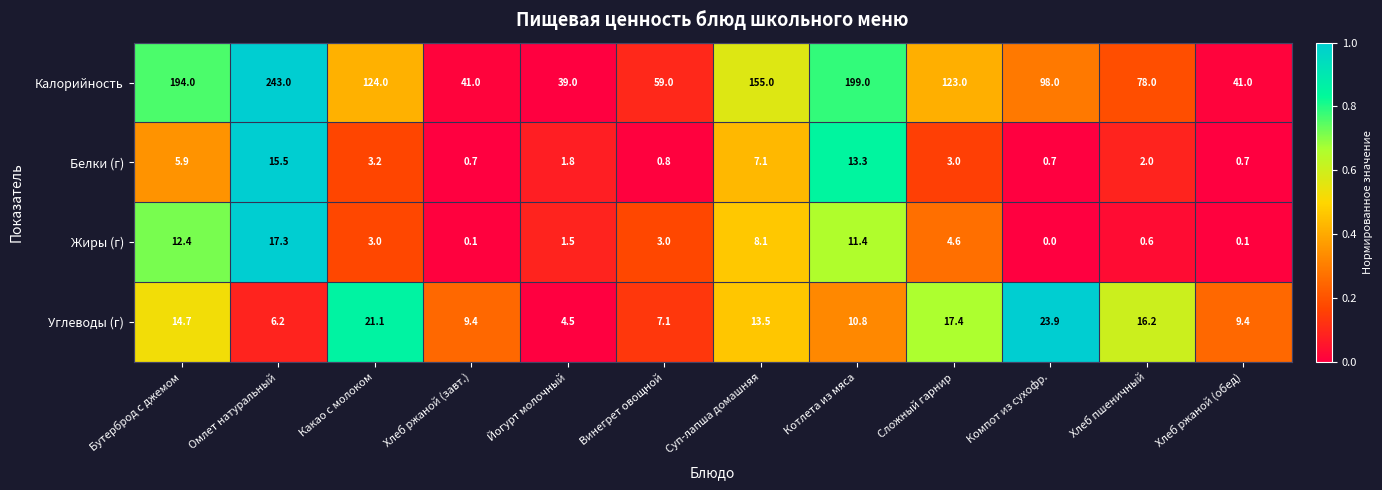

How many data points in Калорийность are less than 123?

6